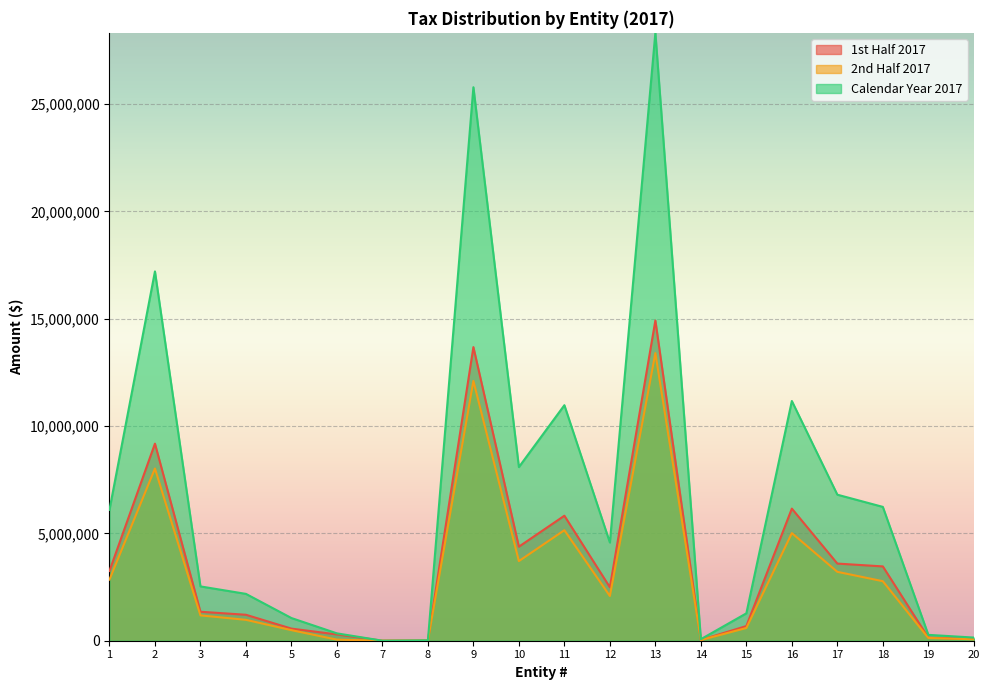

True or false: 2nd Half 2017 and Calendar Year 2017 cross at least once.

False